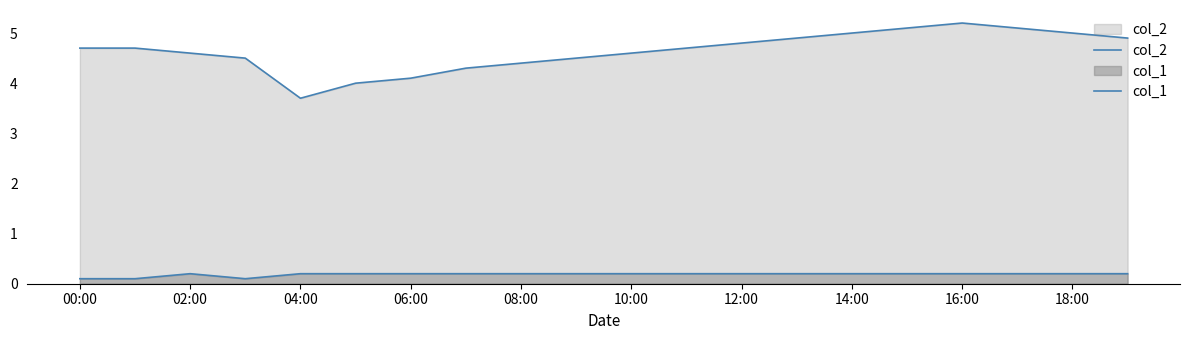

True or false: col_2 and col_1 cross at least once.

False